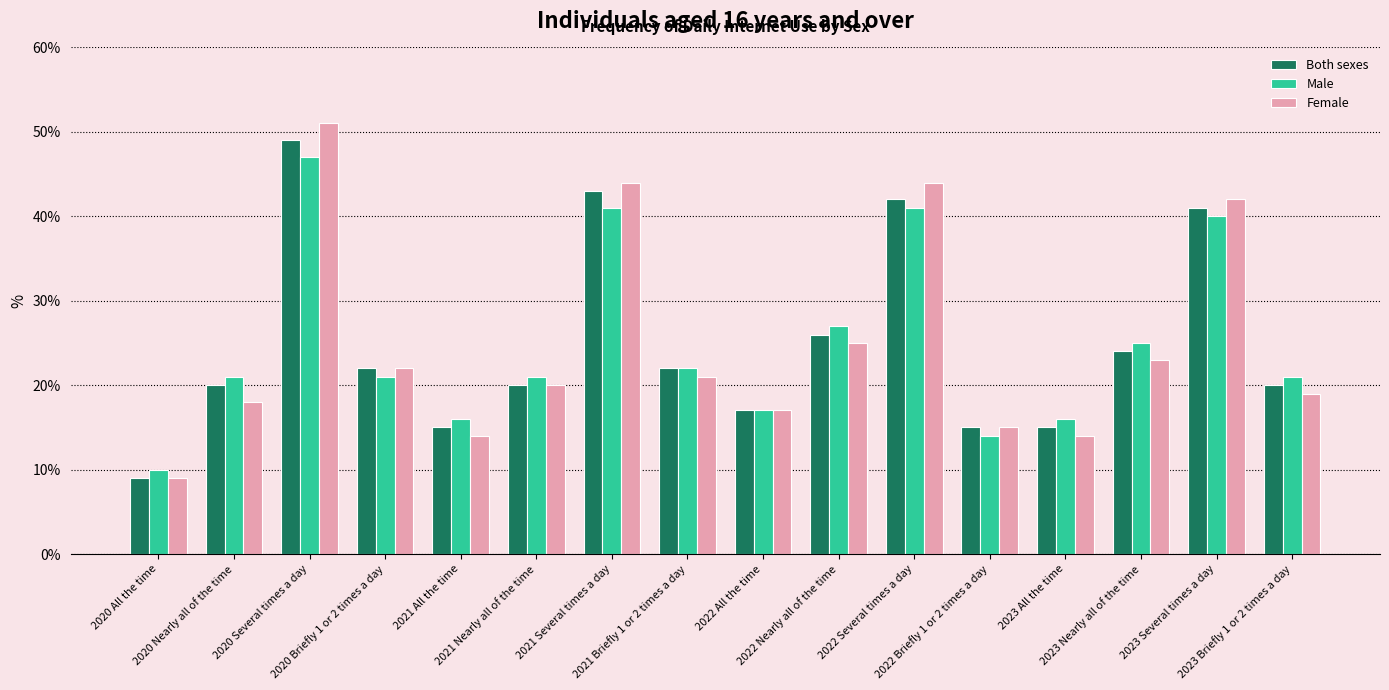

List the series in order of their peak value, lowest first.

Male, Both sexes, Female